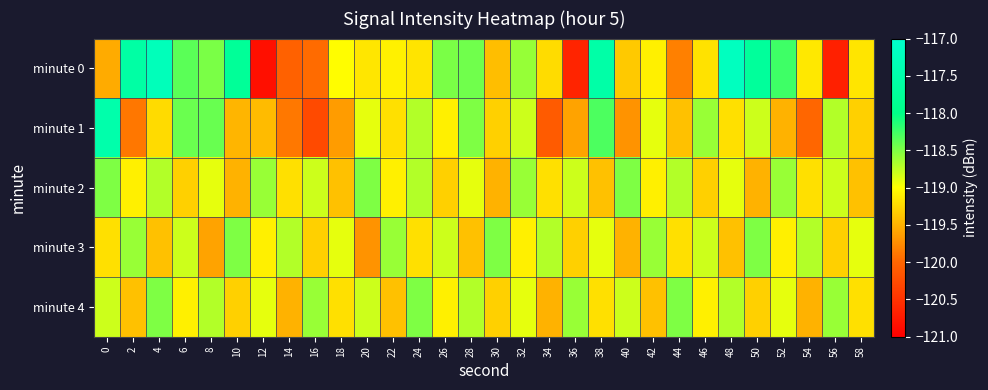

Count the number of data series in this chart.

5